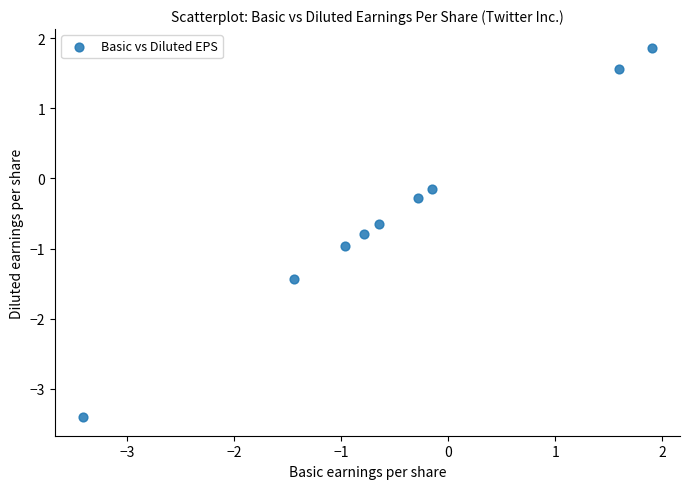

What is the range of Y values (max minus min)?

5.3